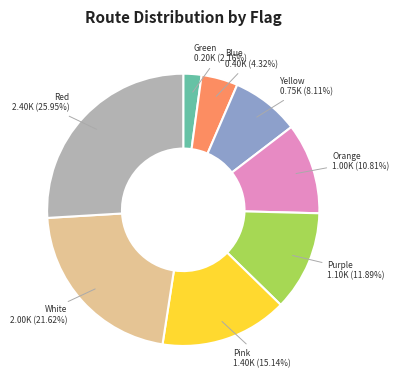

Which slice is the largest?

Red